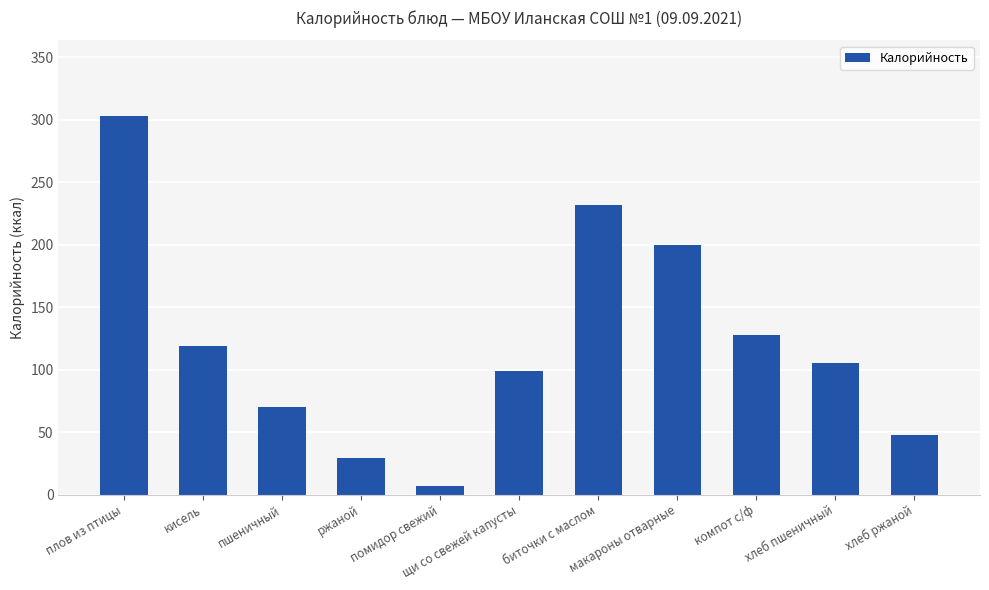

What is the smallest value displayed?

7